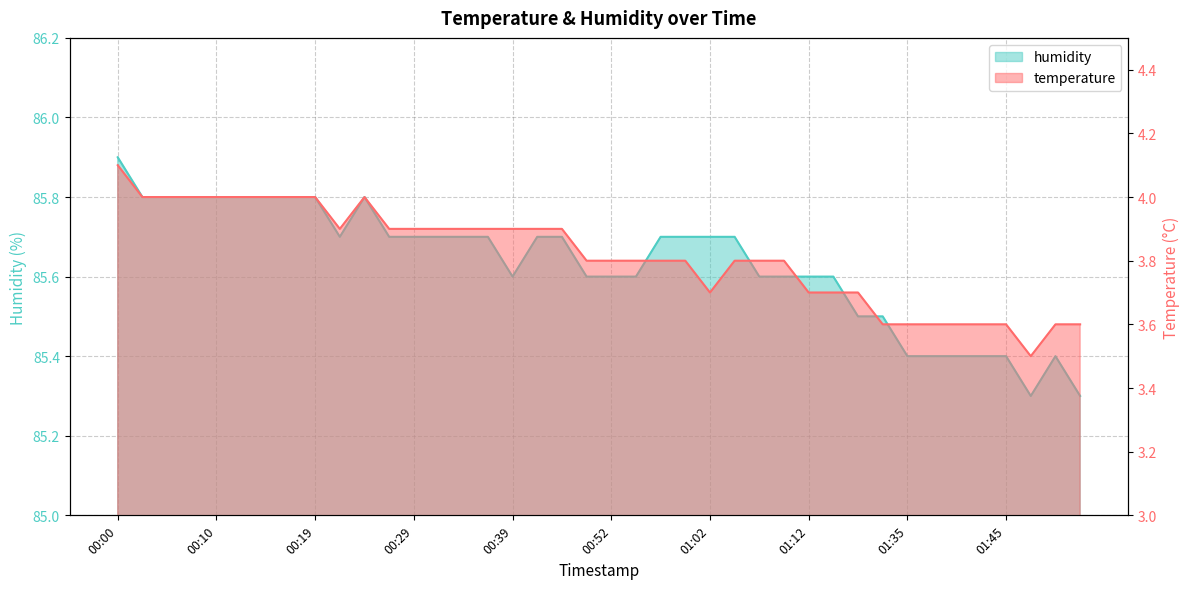

Is it true that humidity equals 149.0 at 01:53?

False